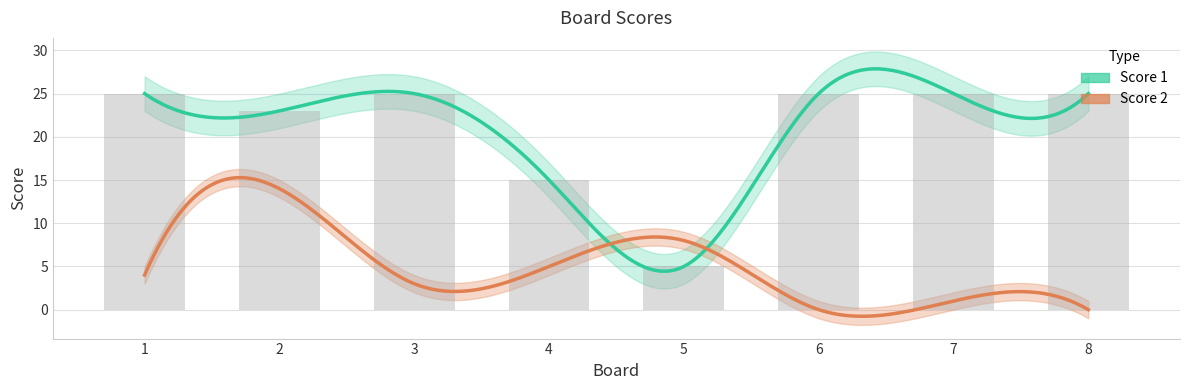

What is the value of the 2nd bar from the left?

23